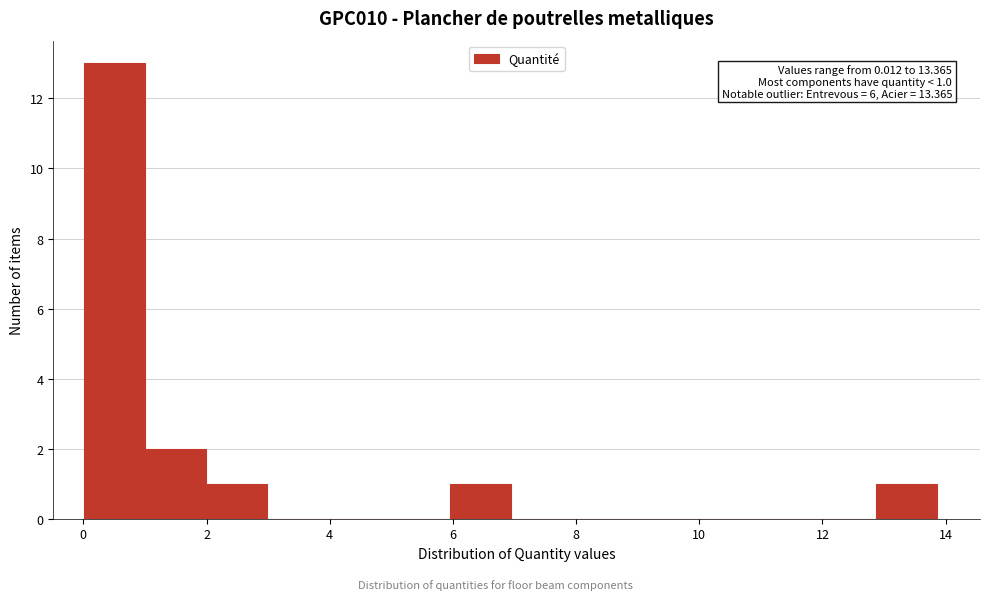

Over which range of the x-axis is the bar tallest?

0.0 to 1.0